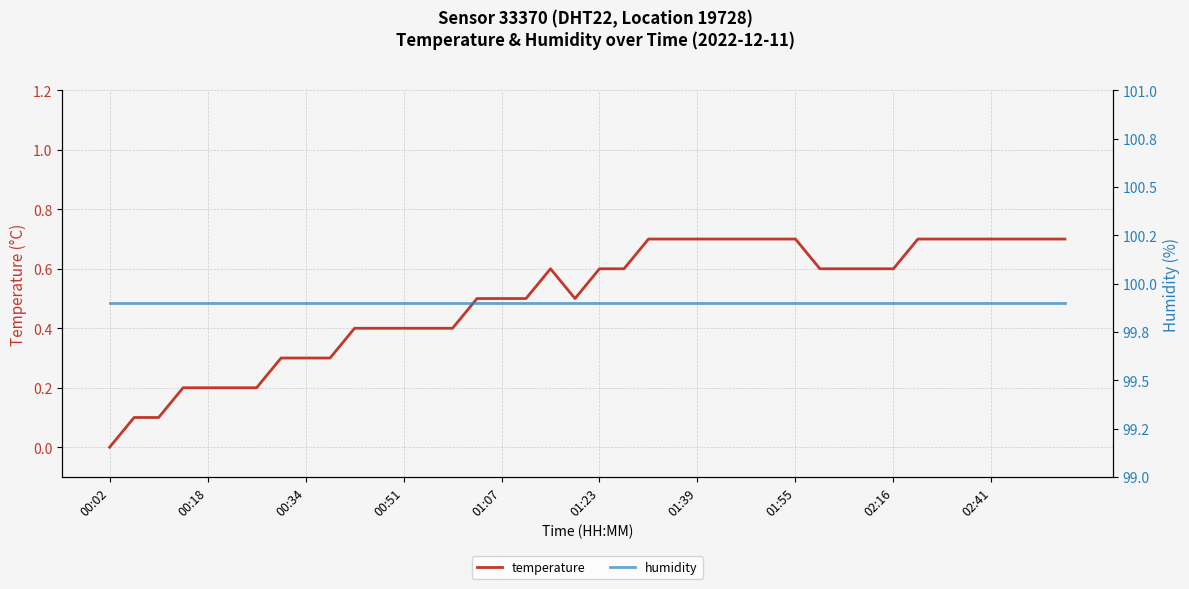

At which label is humidity closest to 99?

00:02